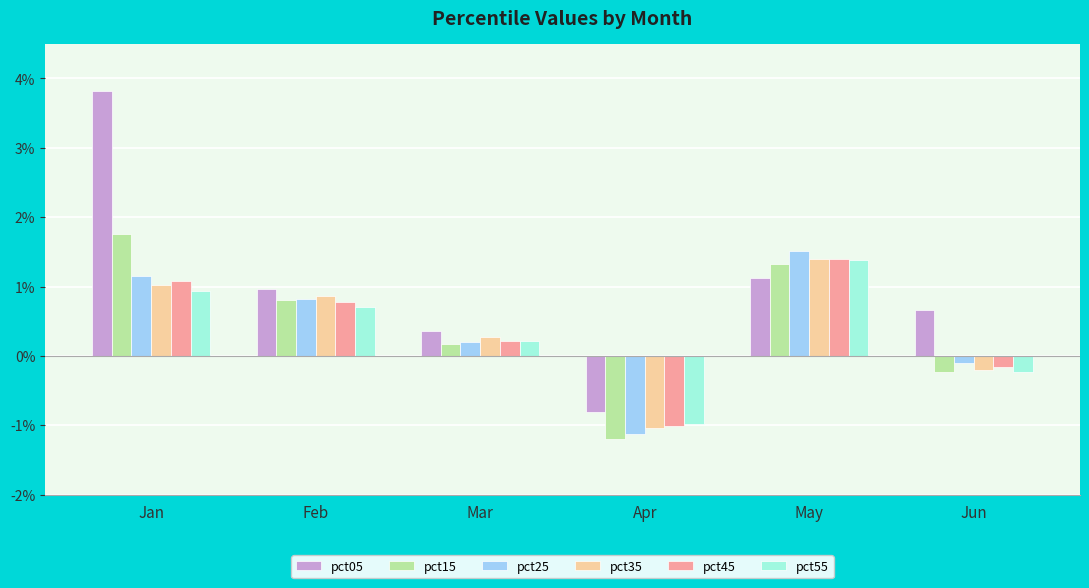

How many values in the pct55 series are below 0?

2